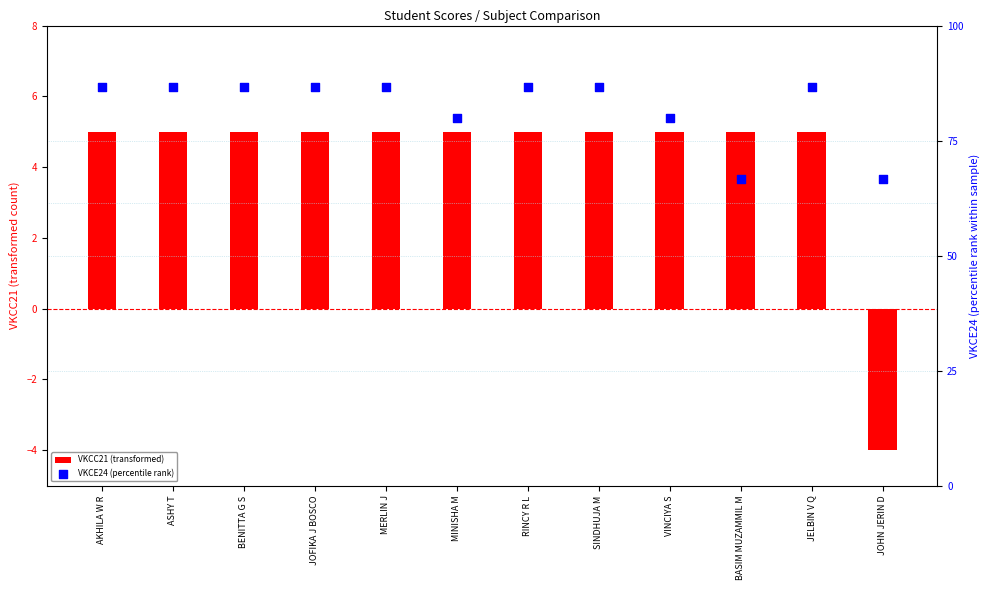

Is the value of VKCE24 (percentile rank) at JELBIN V Q greater than the value of VKCC21 (transformed) at JELBIN V Q?

Yes